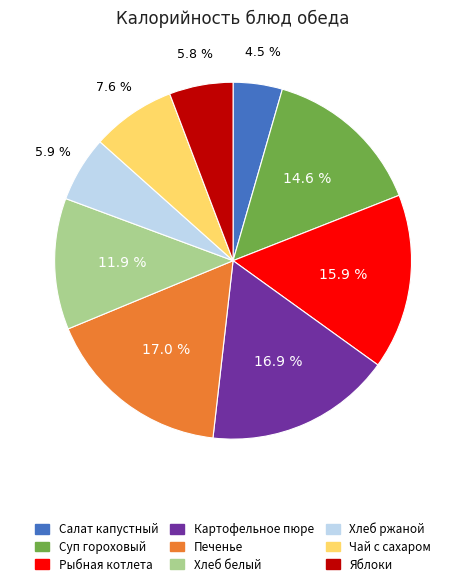

To the nearest percent, what percentage of the pie is Печенье?

17%